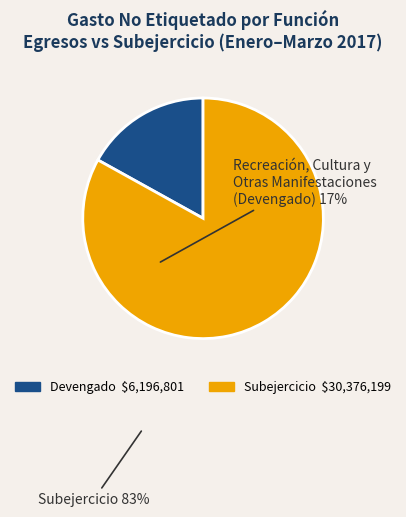

Count the number of slices in the pie.

2